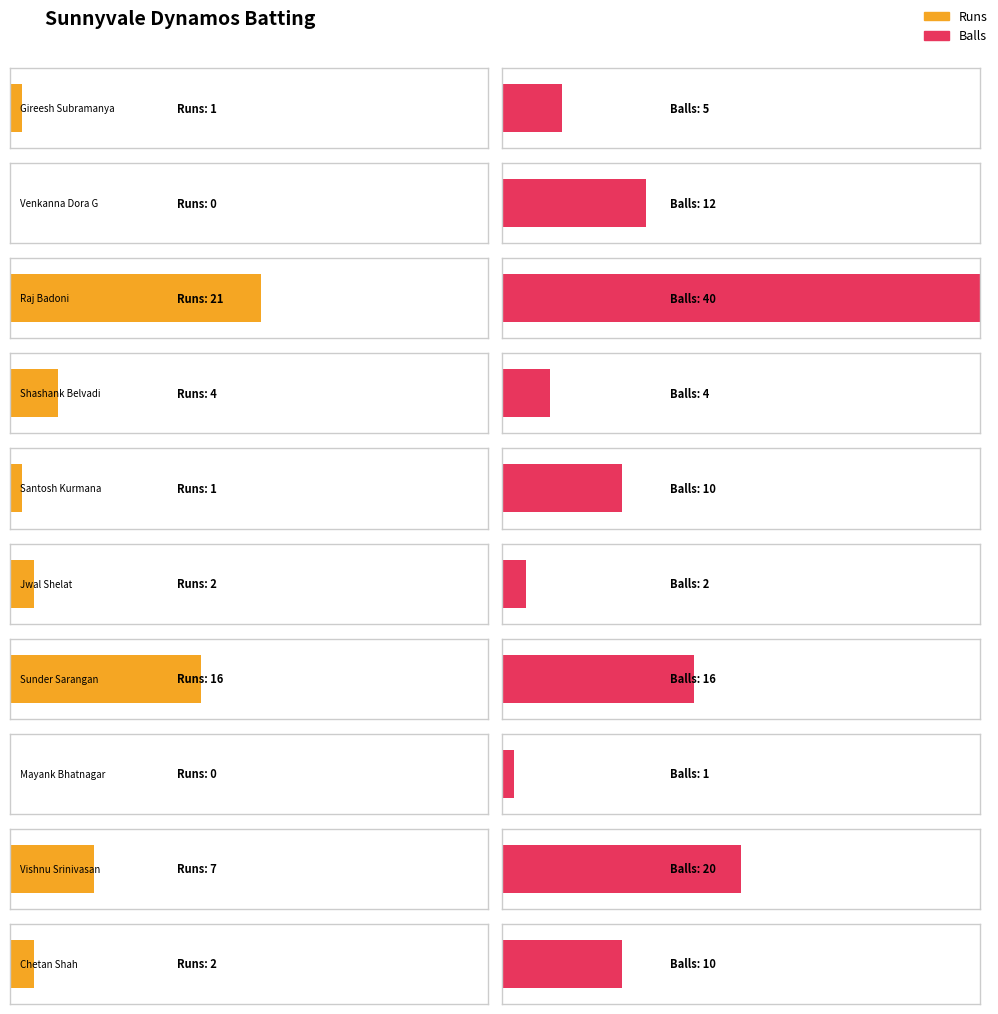

How many series are shown in this chart?

2